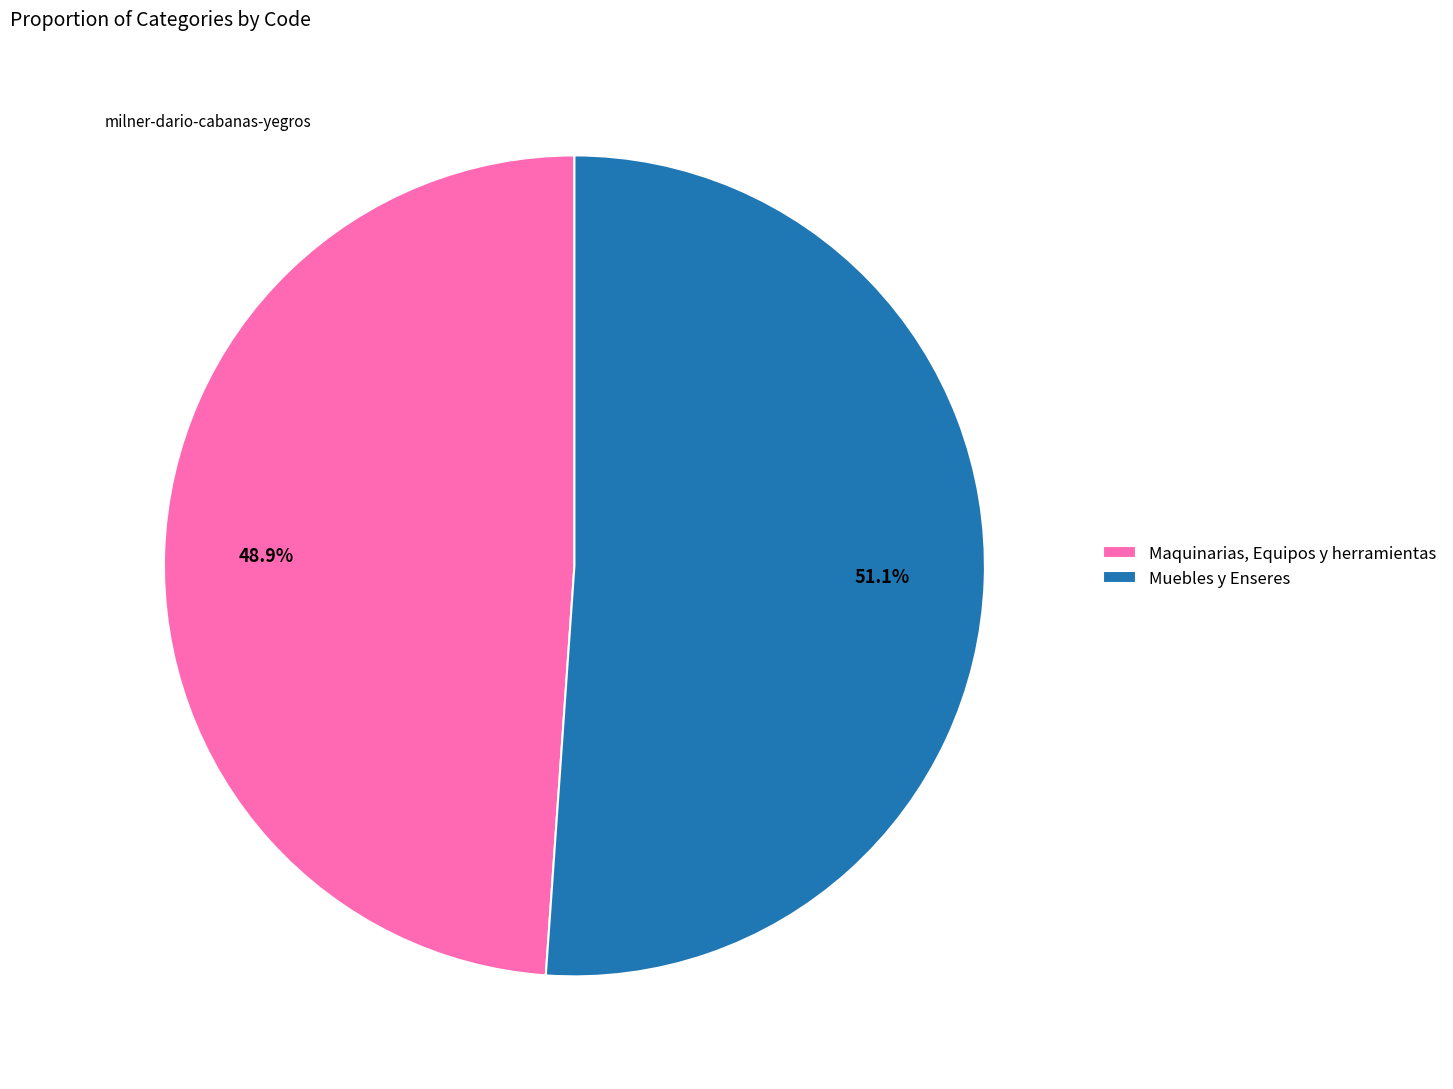

Rank the categories by value from lowest to highest.

Maquinarias, Equipos y herramientas, Muebles y Enseres